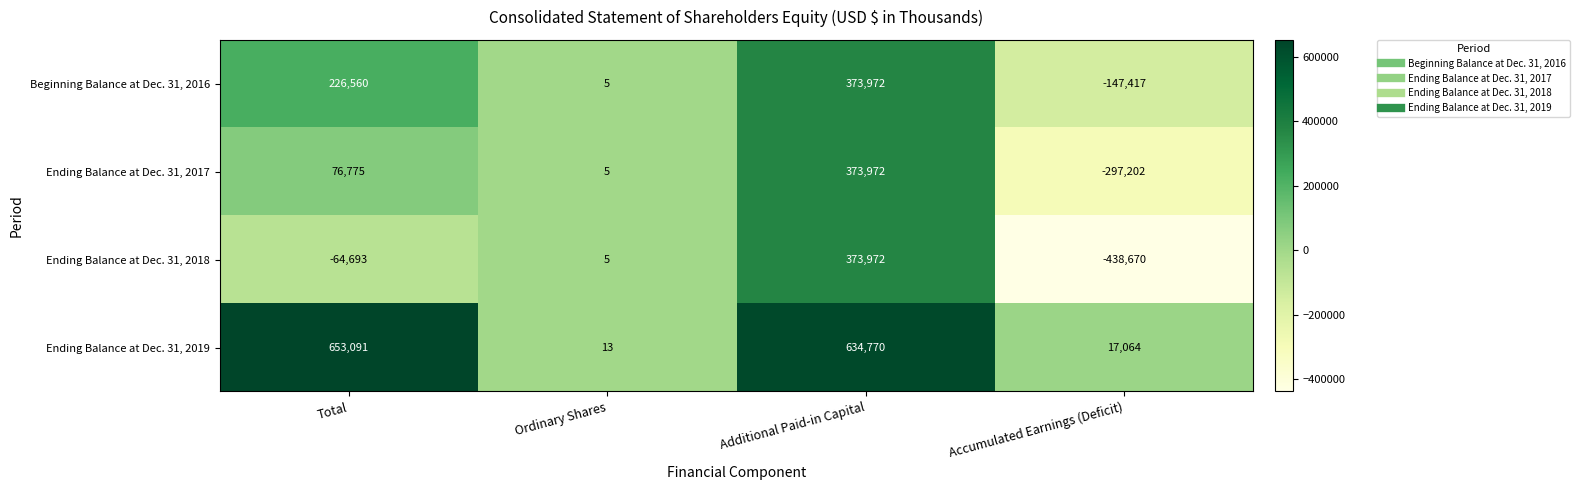

Which category has the lowest value across all series?

Accumulated Earnings (Deficit)